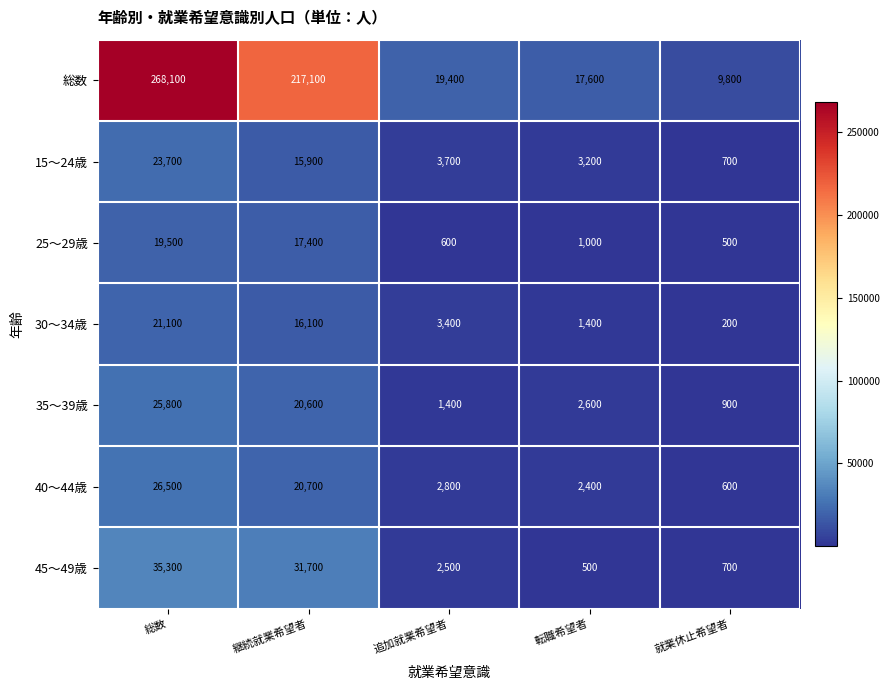

Which category has the lowest value across all series?

就業休止希望者